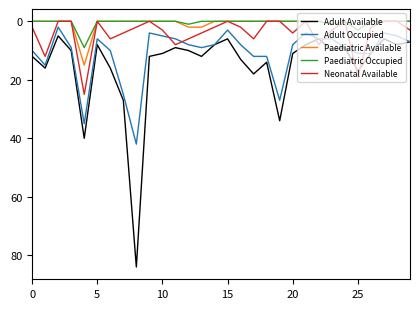

True or false: Neonatal Available has more than 1 interior local peaks.

True